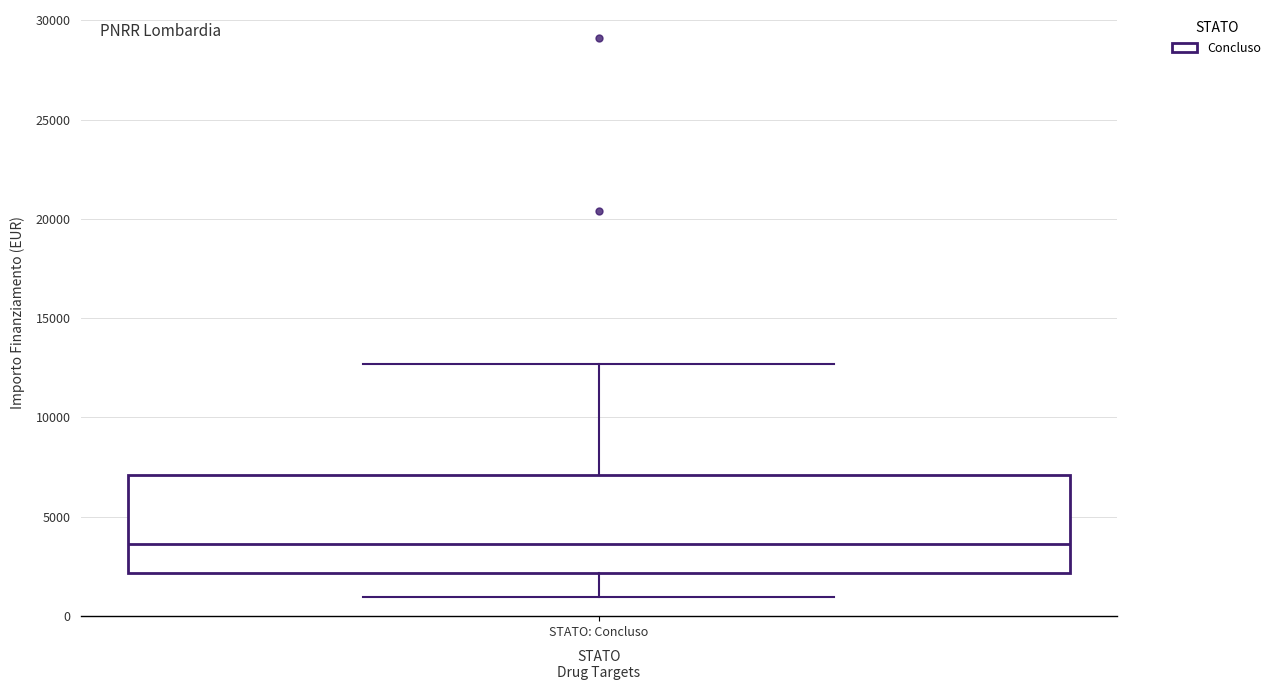

Transcribe this box plot: give where the median line is, the range the box spans, and where the two whiskers end, as read against the y-axis. The values are not printed on the chart, so give them approximately, as read against the axis.

median 3500, box 2000 to 7000, whiskers 1000 to 12500